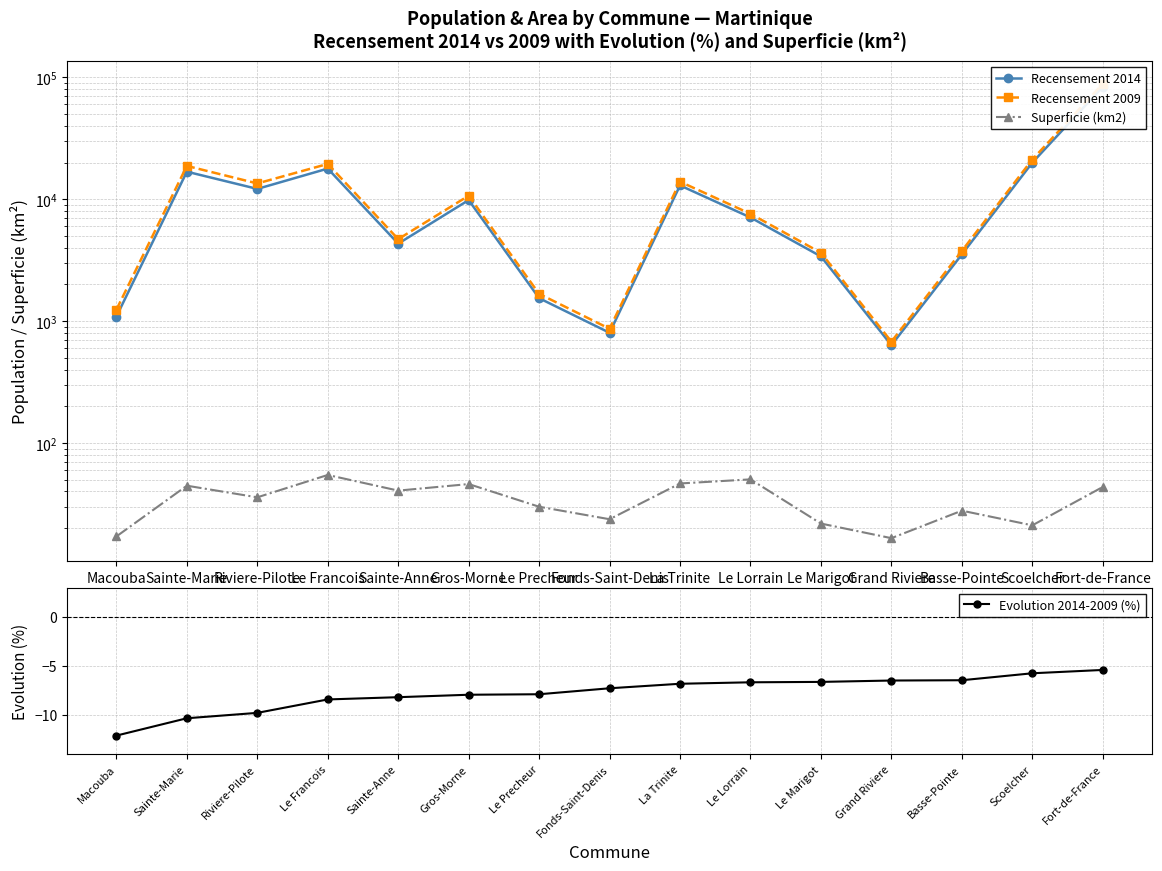

The value of Recensement 2014 at Riviere-Pilote is 12149.0. True or false?

True